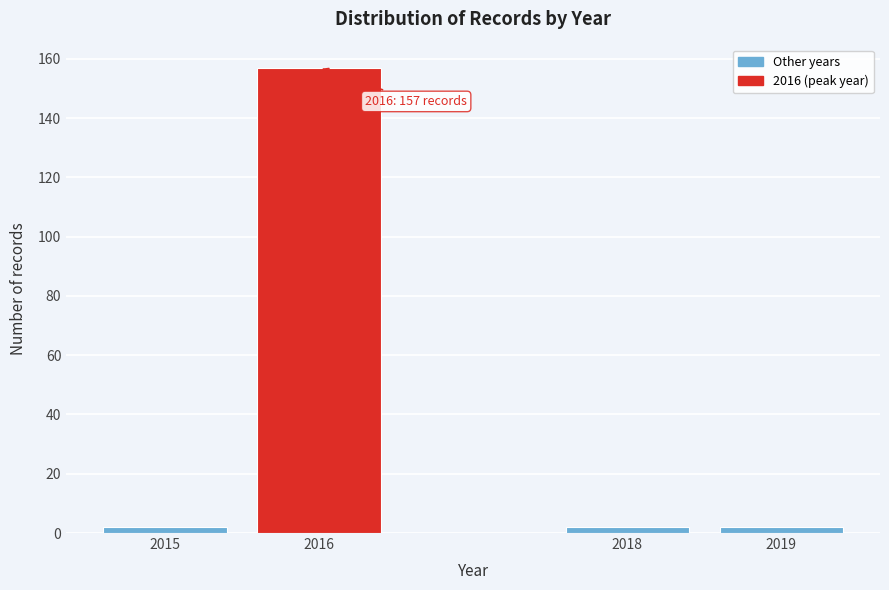

Reading left to right, what are all the values shown in this chart?

2015=2	2016=157	2018=2	2019=2